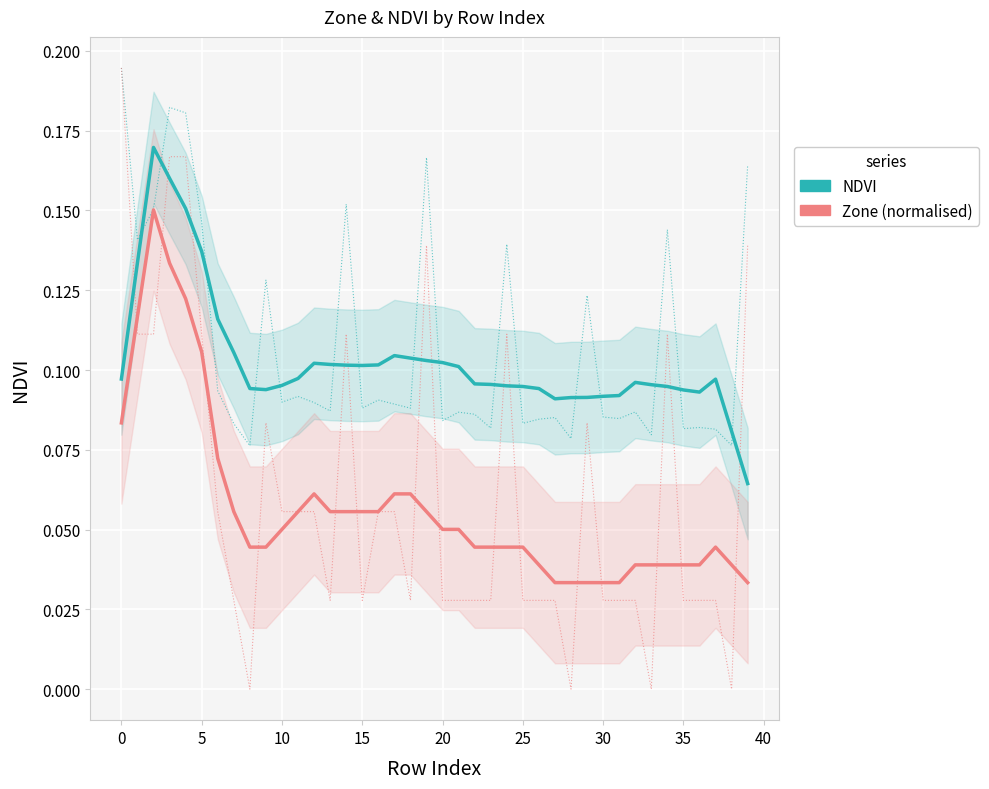

At which label is NDVI closest to 0?

39